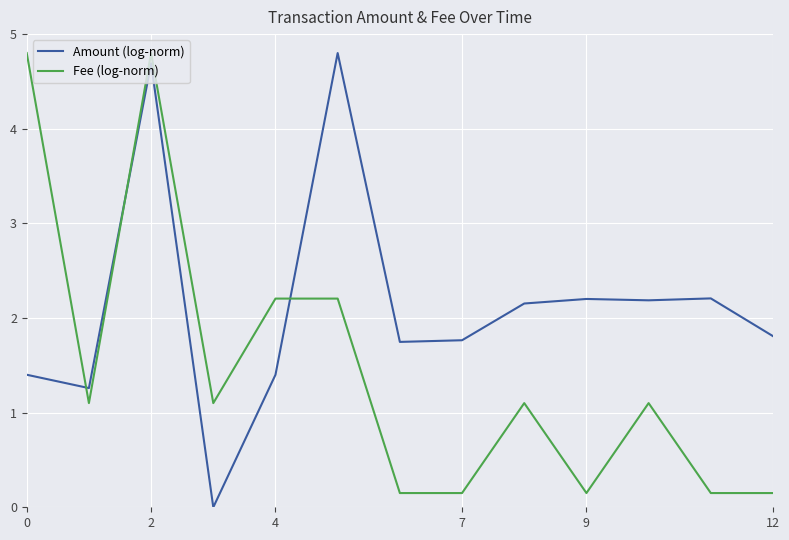

List the series in order of their overall mean, lowest first.

Fee (log-norm), Amount (log-norm)